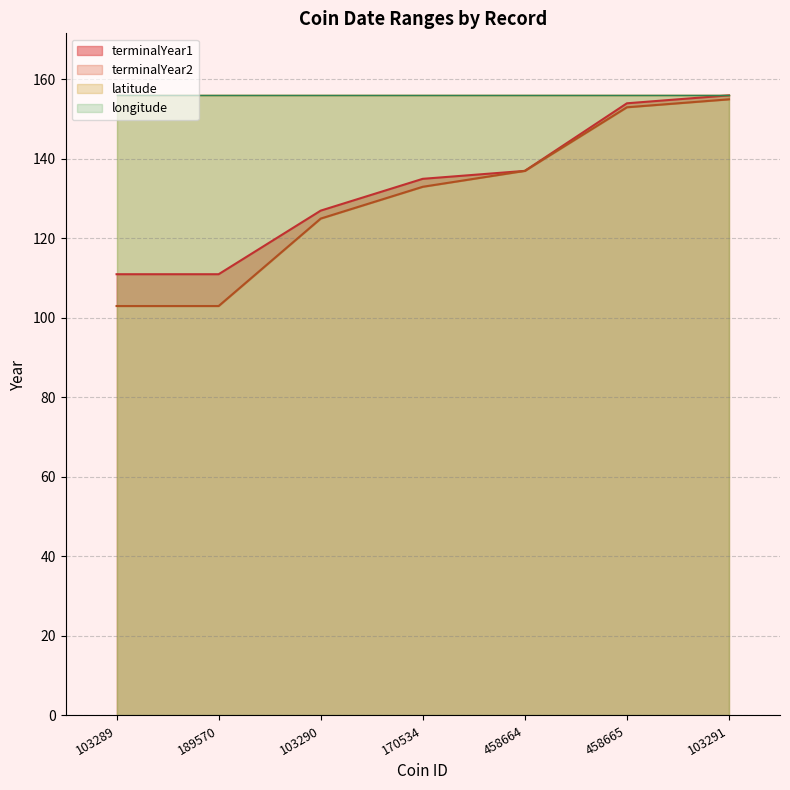

How many lines are shown in the chart?

2